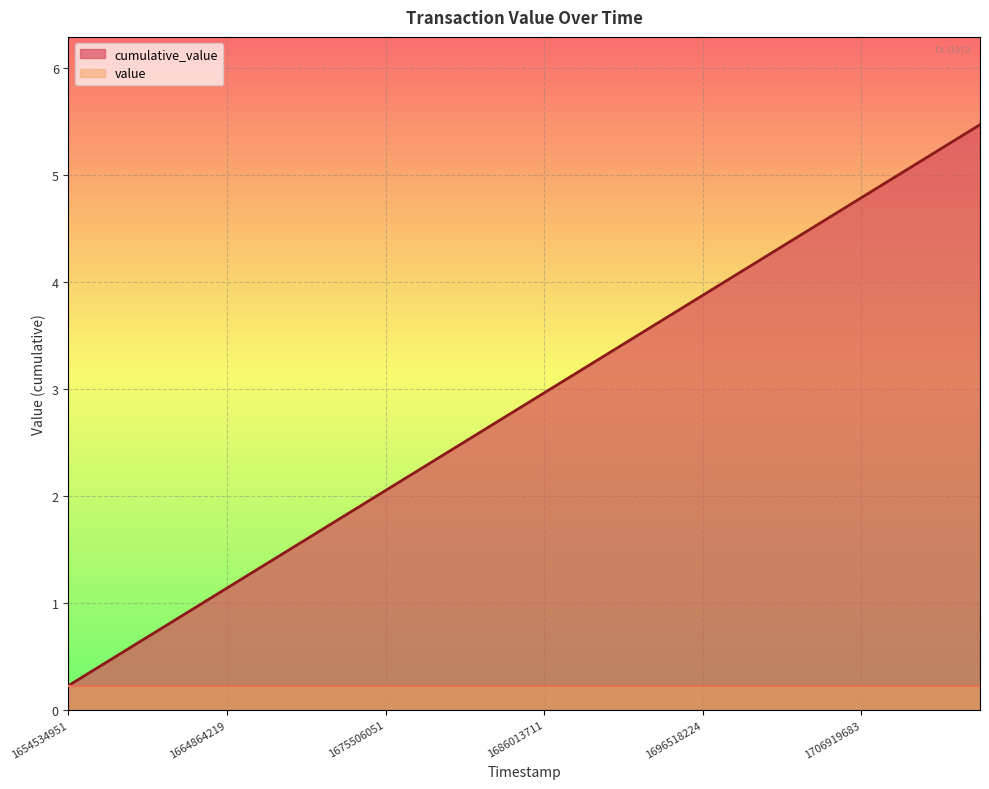

True or false: the data has more than 0 interior local peaks.

False